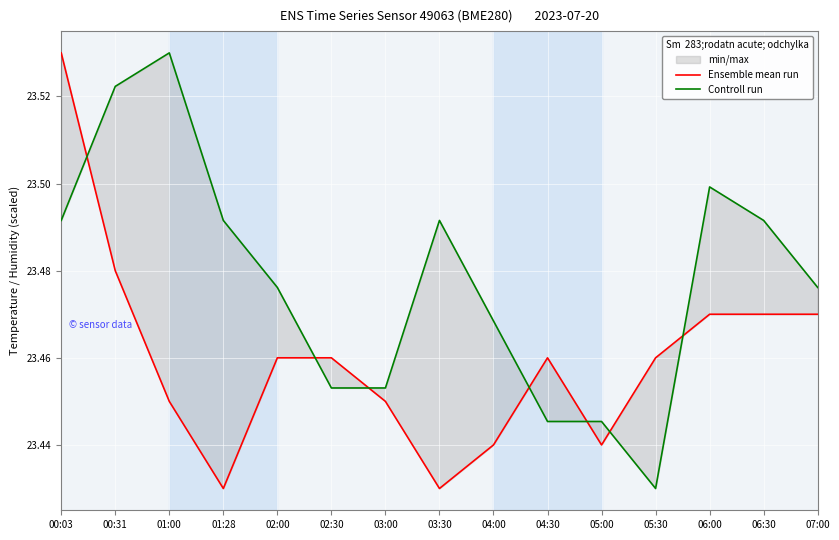

Is it true that Controll run equals 23.4 at 05:00?

True